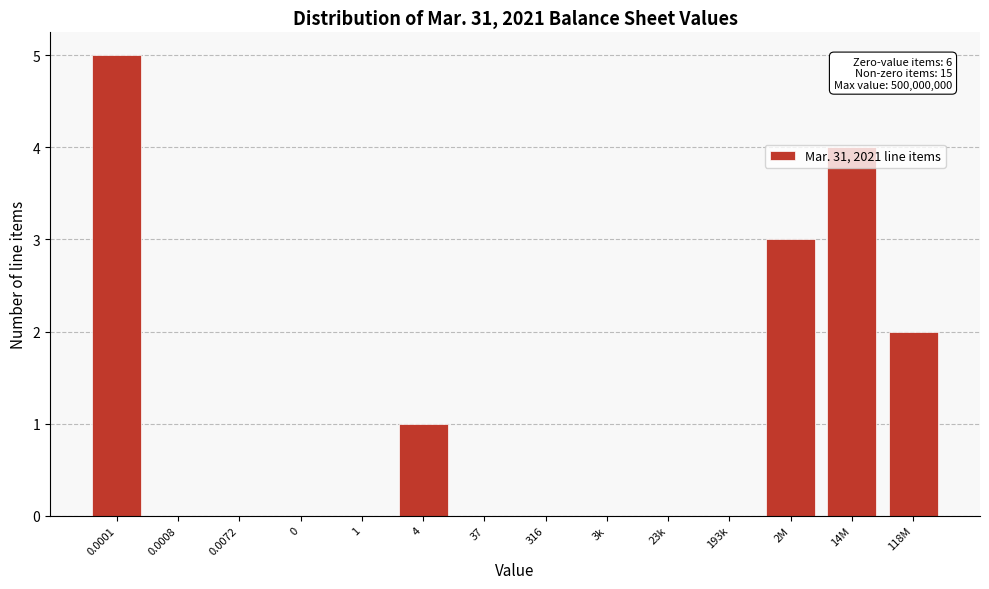

What is the sum of all values?

15